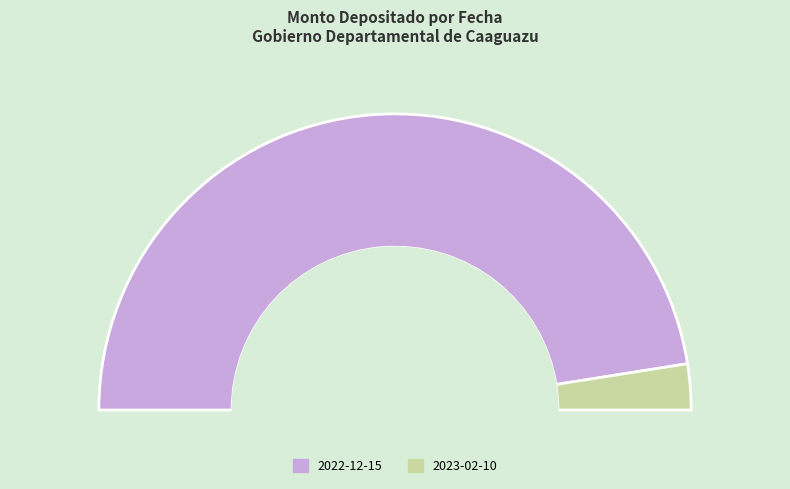

To the nearest percent, what is the average slice percentage?

50%